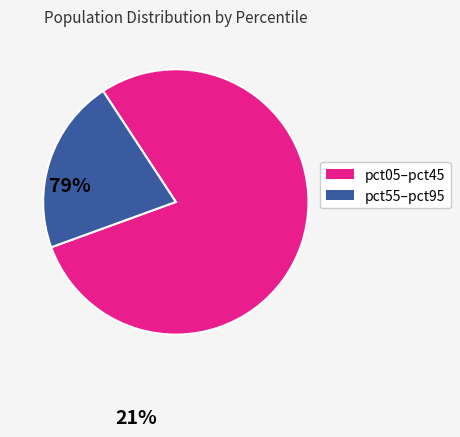

Is there a majority slice in this chart?

Yes